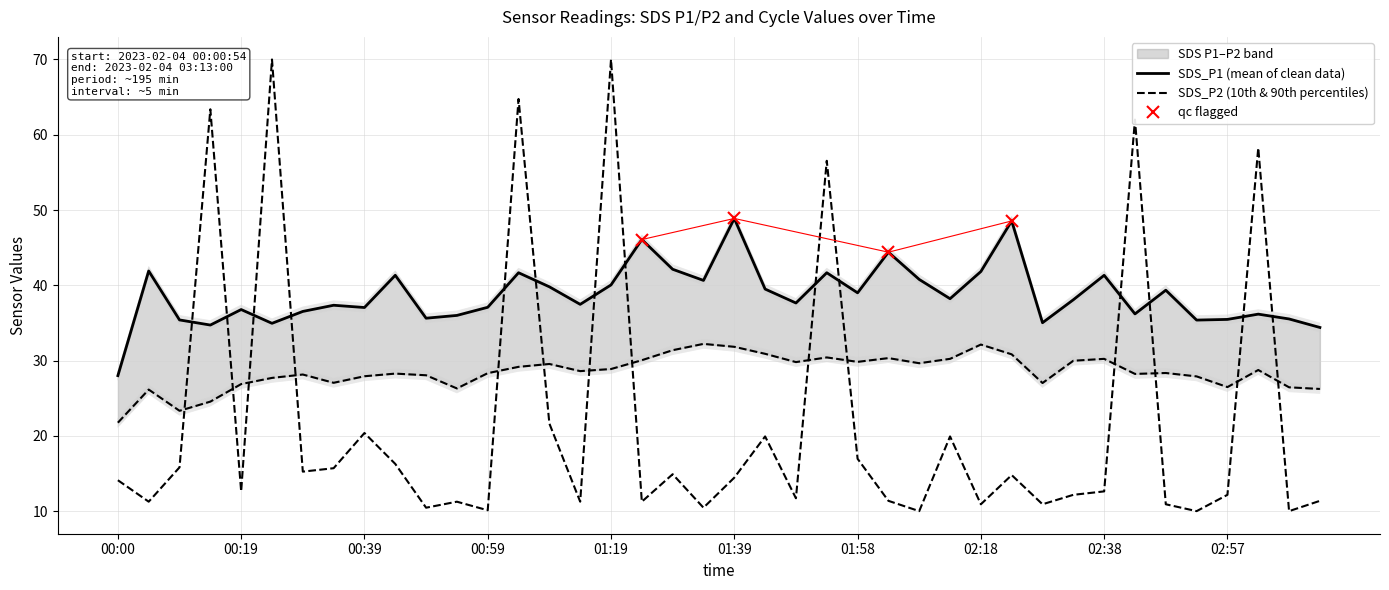

The Max_cycle series shows 7.8 at 01:09. True or false?

False